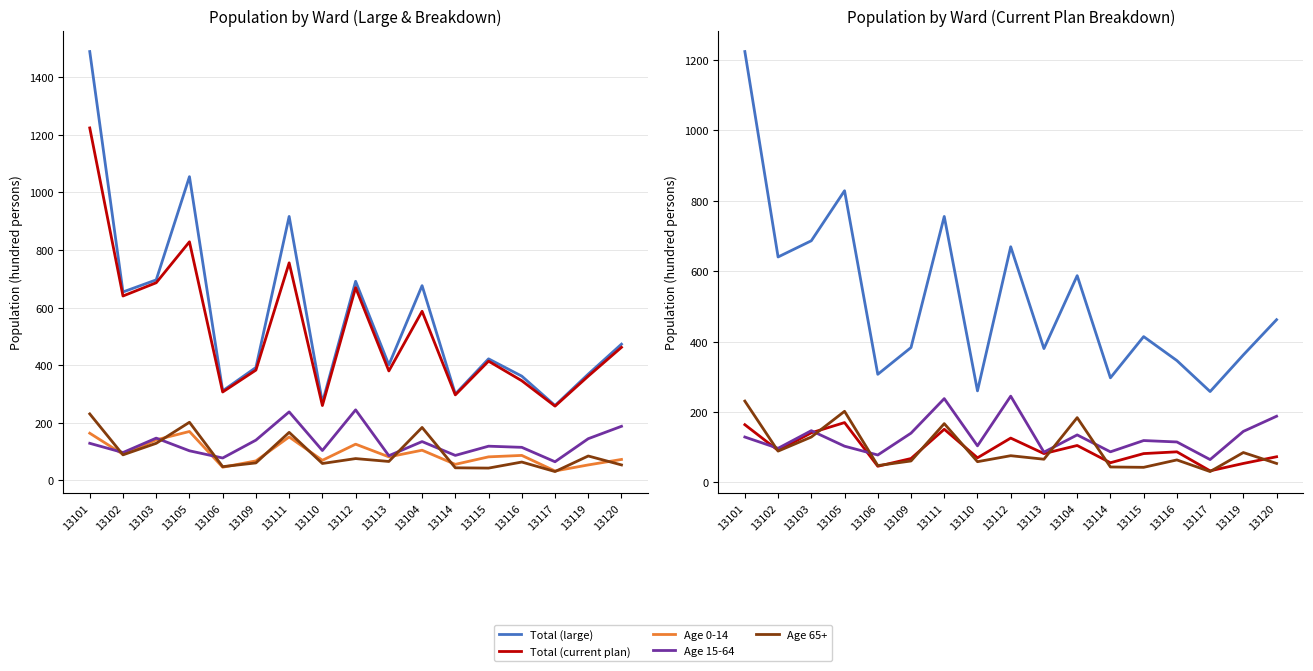

Reading right to left, what are all the values shown in this chart?

Total (large): 473	369	260	362	422	300	676	401	691	270	916	392	311	1054	696	654	1488
Total (current plan): 462	362	258	346	414	297	587	380	669	260	755	383	307	828	686	640	1223
Age 0-14: 73	54	33	87	82	56	105	82	126	70	151	68	46	170	141	91	164
Age 15-64: 188	145	65	115	119	87	135	86	245	104	238	140	78	103	147	97	129
Age 65+: 54	85	31	64	43	44	184	66	76	59	167	61	48	202	129	89	231